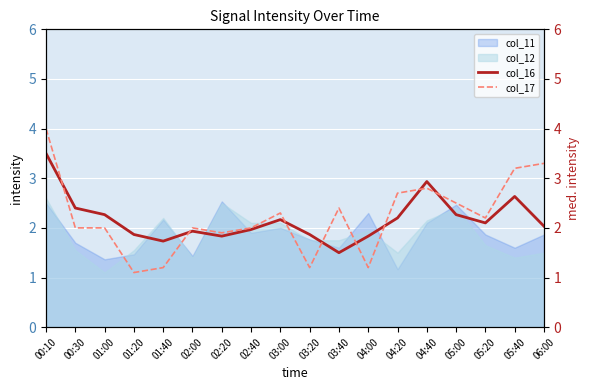

Is it true that col_12 equals 1.5 at 04:20?

True